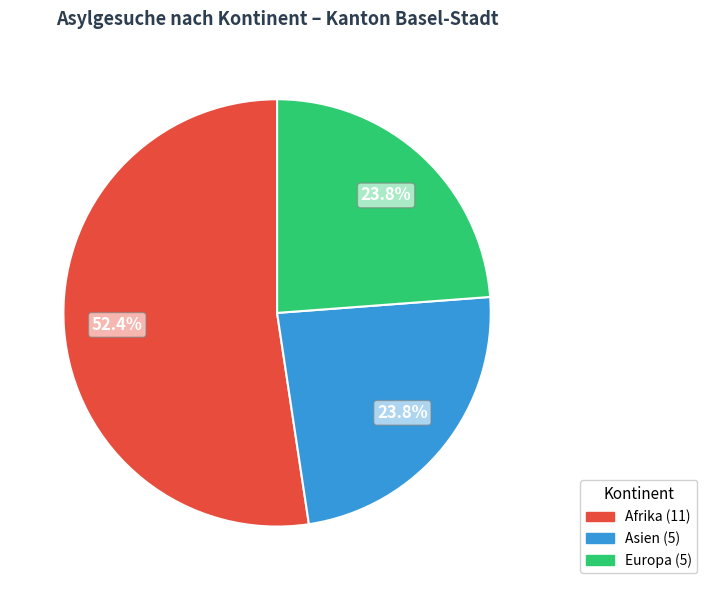

Does any single category account for the majority?

Yes